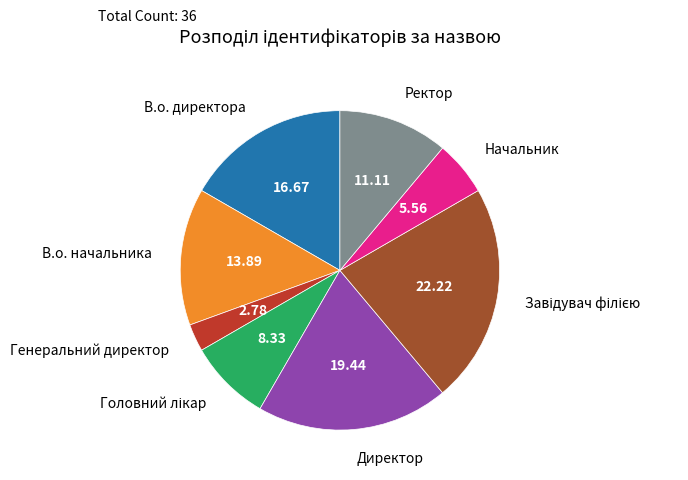

Is Директор the majority of the pie?

No